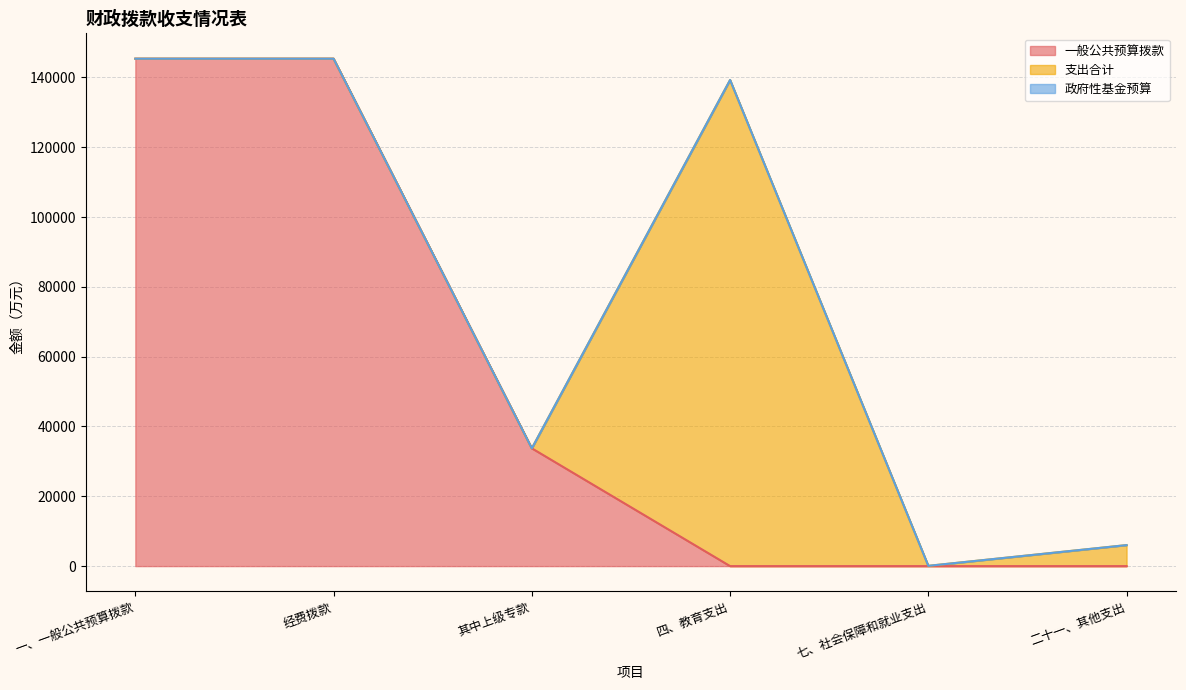

What is the label of the 4th point from the right?

其中上级专款